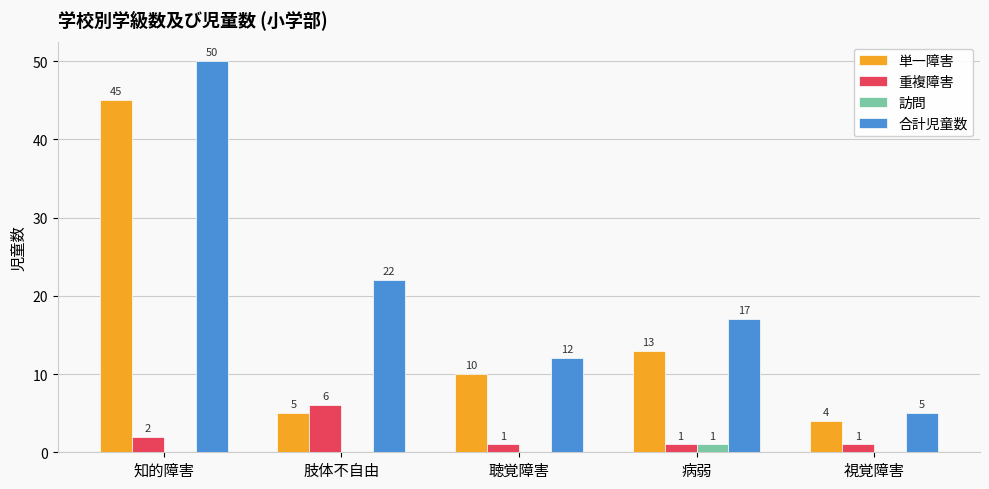

What are all the series names shown in the legend?

単一障害, 重複障害, 訪問, 合計児童数